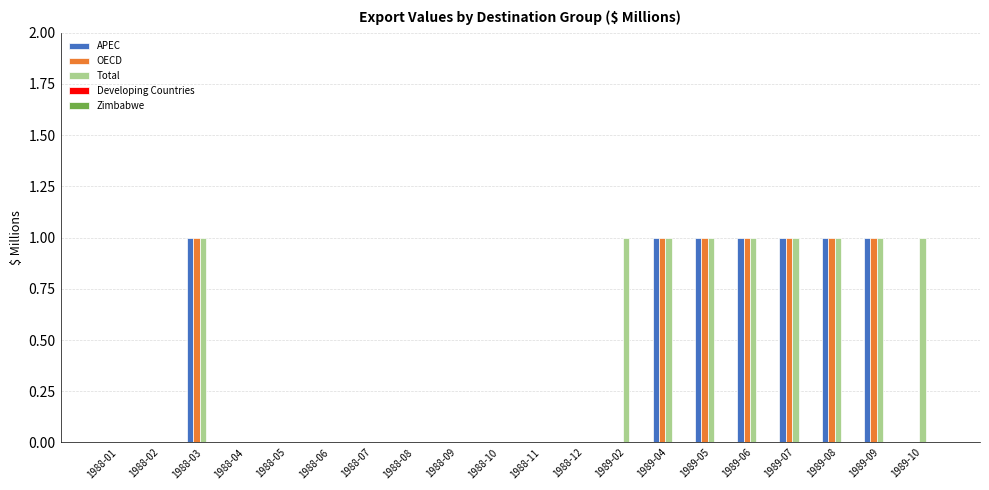

Which series has the largest total across all categories?

Total